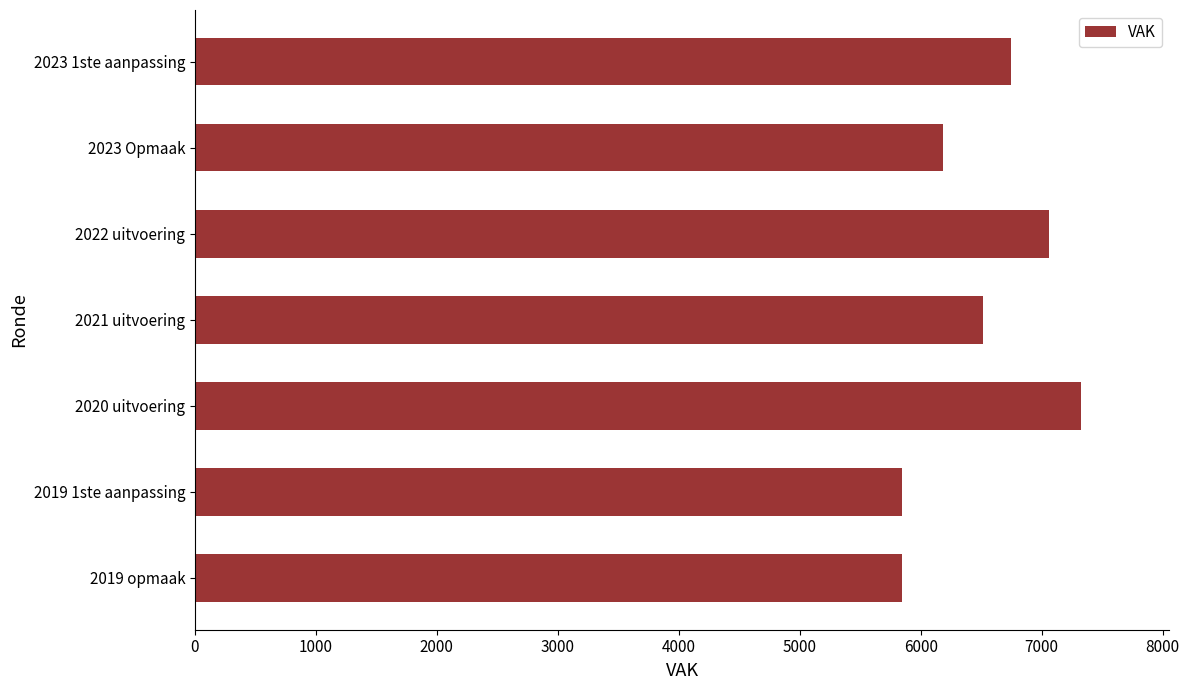

What is the average value?

6502